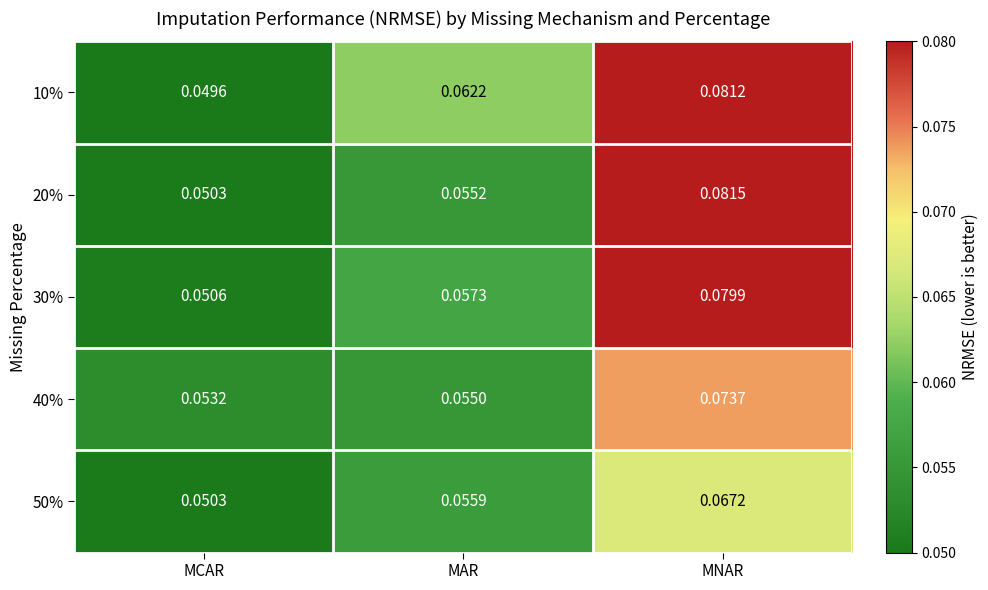

Which label corresponds to the smallest value in the chart?

MCAR